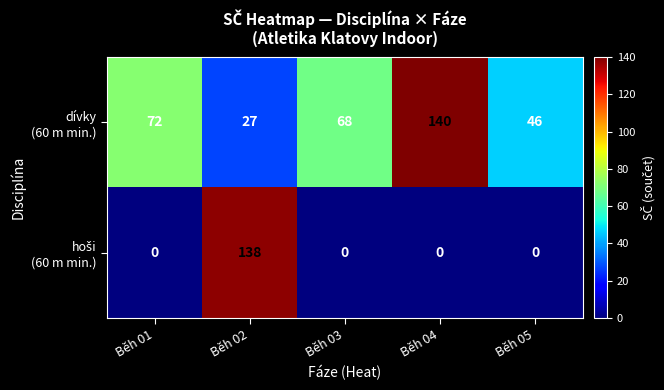

What is the total value across all series at Běh 01?

72